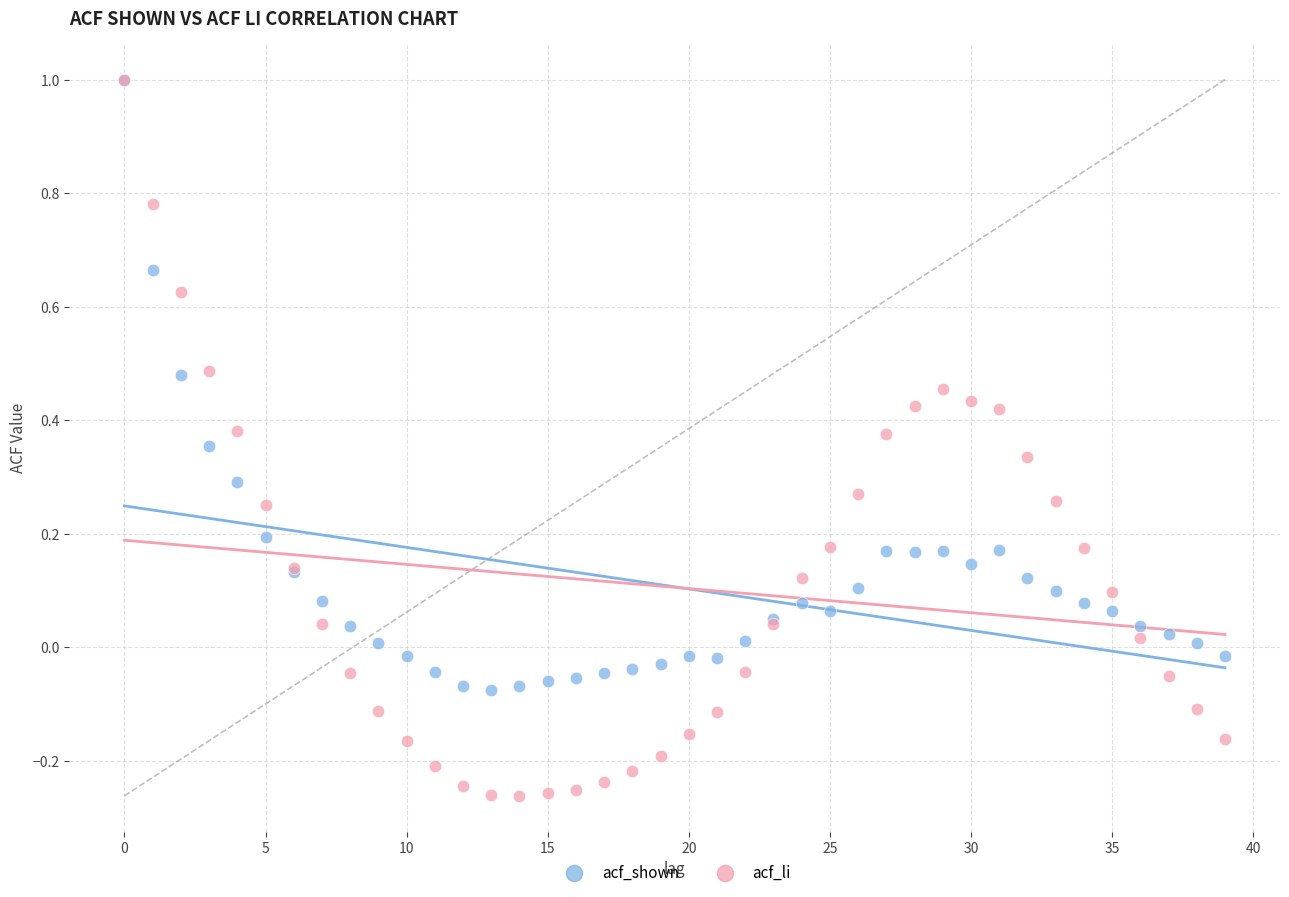

What are all the series names shown in the legend?

acf_shown, acf_li